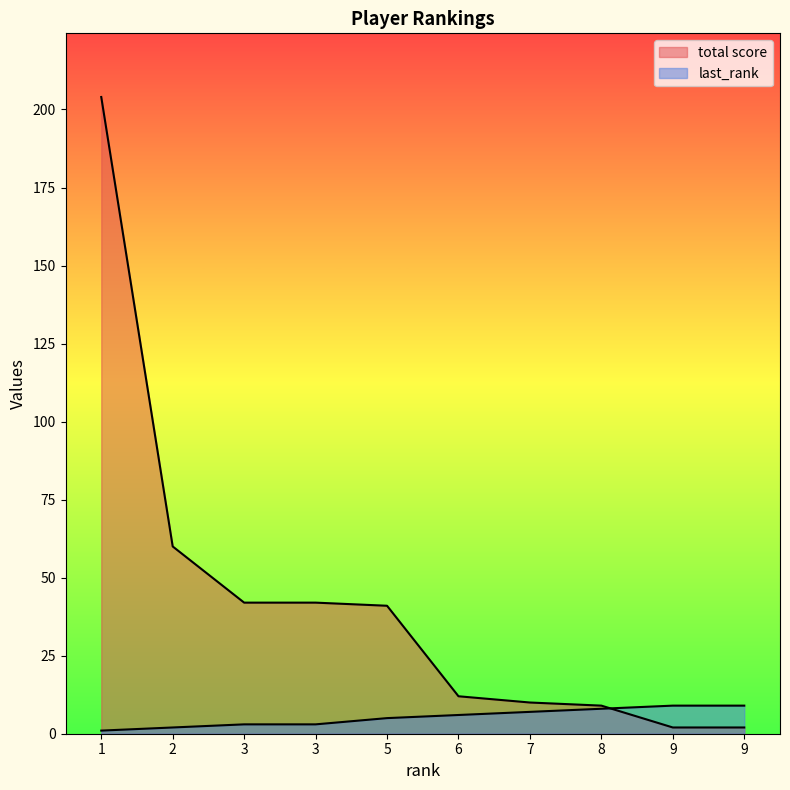

Reading right to left, transcribe all the data shown in this chart.

last_rank: 9=9	9=9	8=8	7=7	6=6	5=5	3=3	3=3	2=2	1=1
total score: 9=2	9=2	8=9	7=10	6=12	5=41	3=42	3=42	2=60	1=204